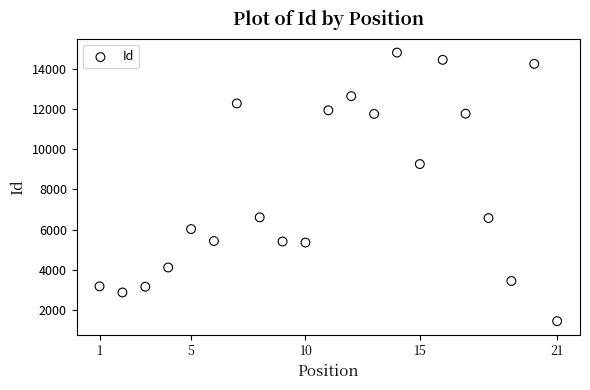

What Y value in the scatter plot is closest to 8127?

9260